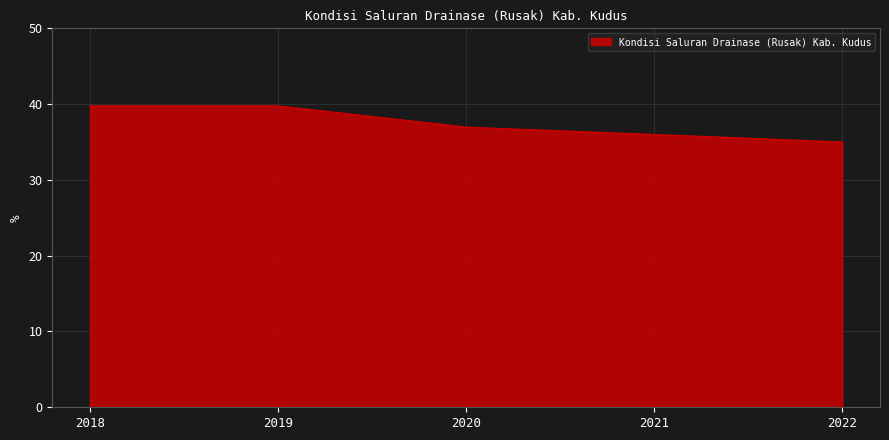

How many distinct data groups are displayed?

1